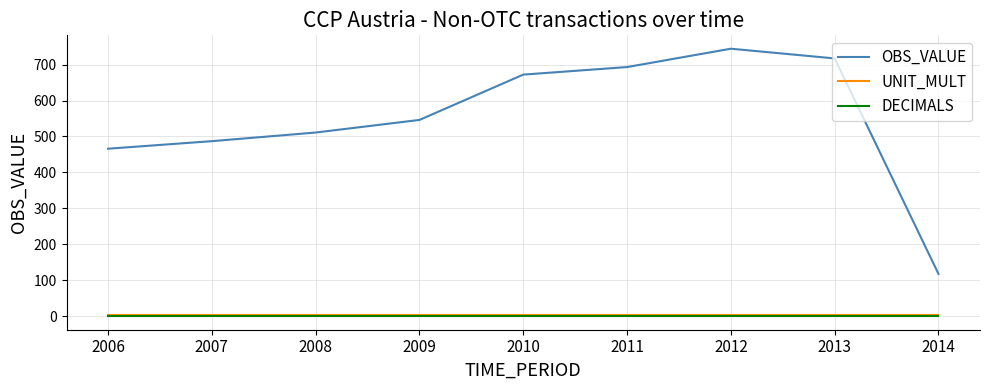

Where is OBS_VALUE nearest to the value 431?

2006